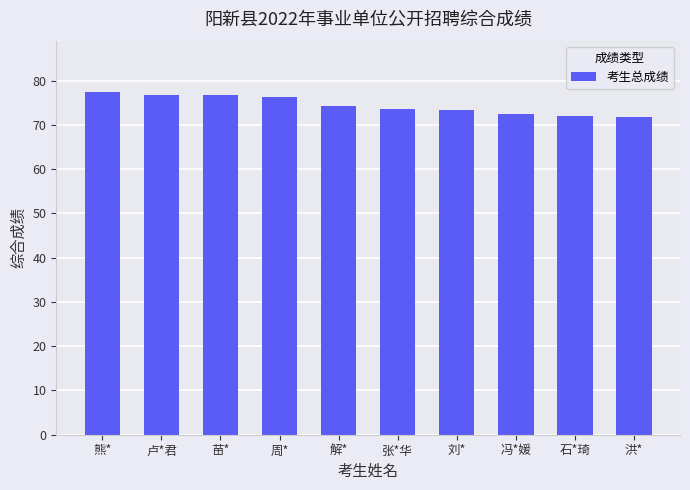

What is the sum of the values at 刘* and 张*华?

146.8